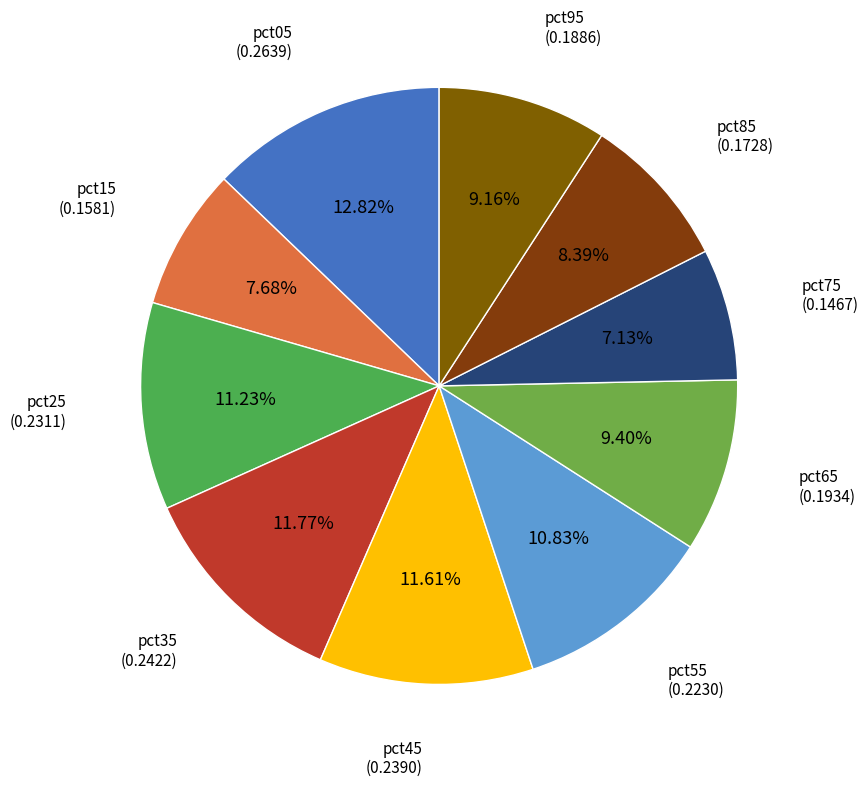

Count the number of slices in the pie.

10